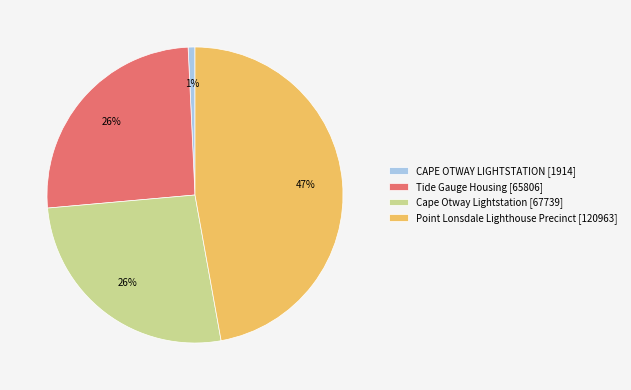

To the nearest percent, what portion does Cape Otway Lightstation represent?

26%